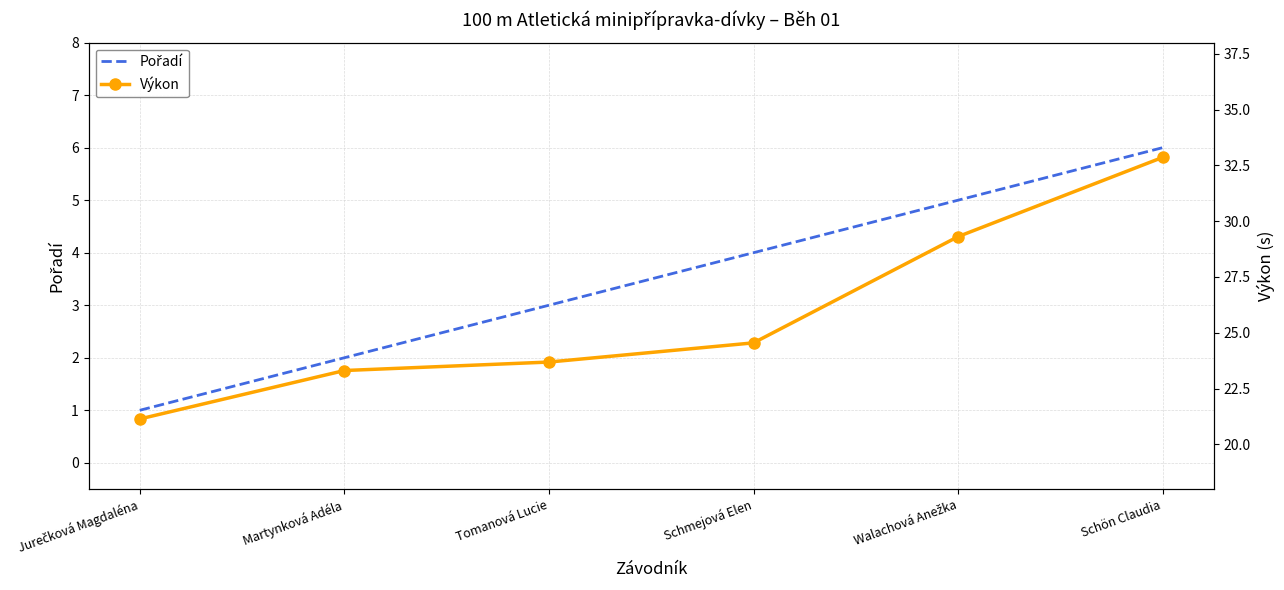

What is the approximate value of Pořadí at Schmejová Elen?

4.0